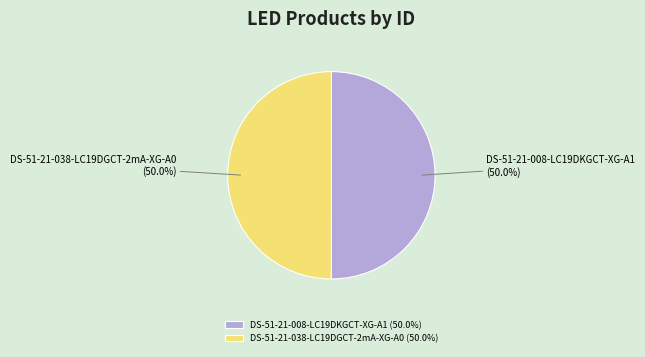

Is the sum of DS-51-21-008-LC19DKGCT-XG-A1 (50.0%) and DS-51-21-038-LC19DGCT-2mA-XG-A0 (50.0%) greater than half?

Yes